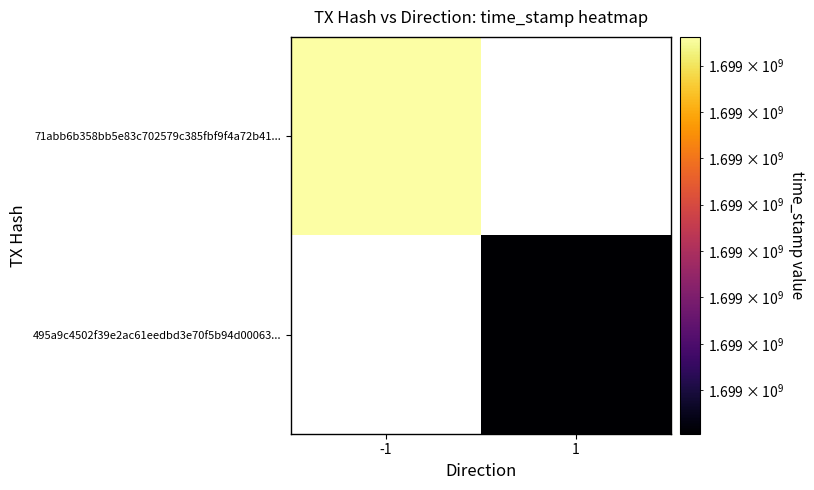

Which series has the largest total across all categories?

71abb6b358bb5e83c702579c385fbf9f4a72b41